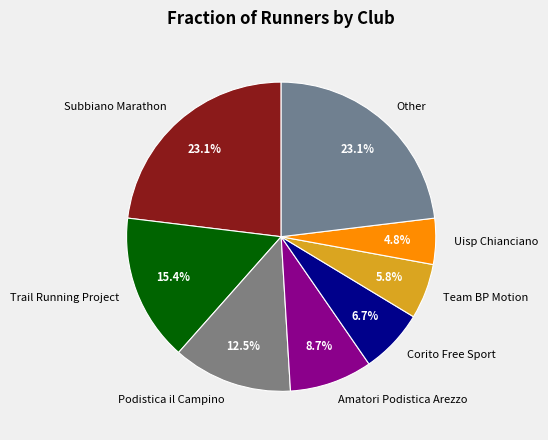

Which slice is the smallest?

Uisp Chianciano